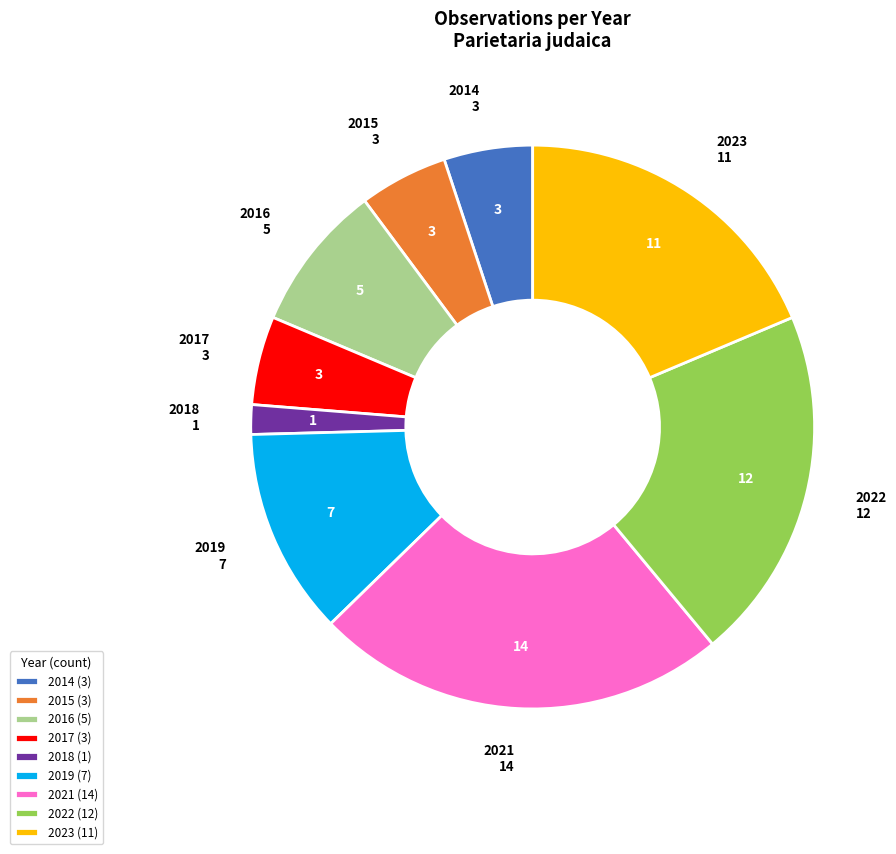

The 2022 slice represents 20% of the pie. True or false?

True